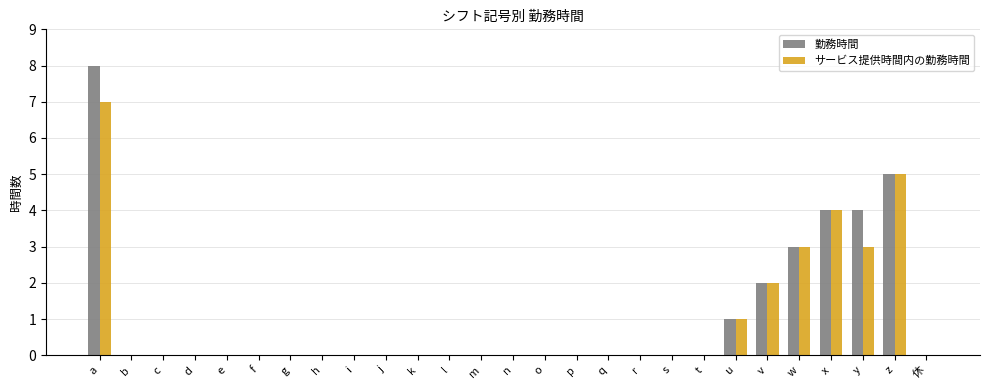

The サービス提供時間内の勤務時間 series shows 0 at s. True or false?

True